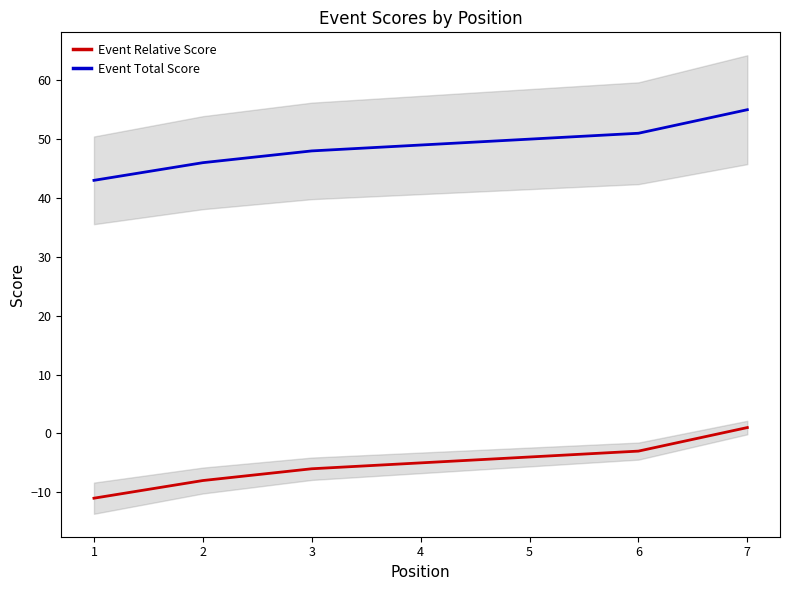

Reading left to right, extract all data points from this chart.

Event Relative Score: 1=-11	2=-8	3=-6	4=-5	5=-4	6=-3	7=1
Event Total Score: 1=43	2=46	3=48	4=49	5=50	6=51	7=55